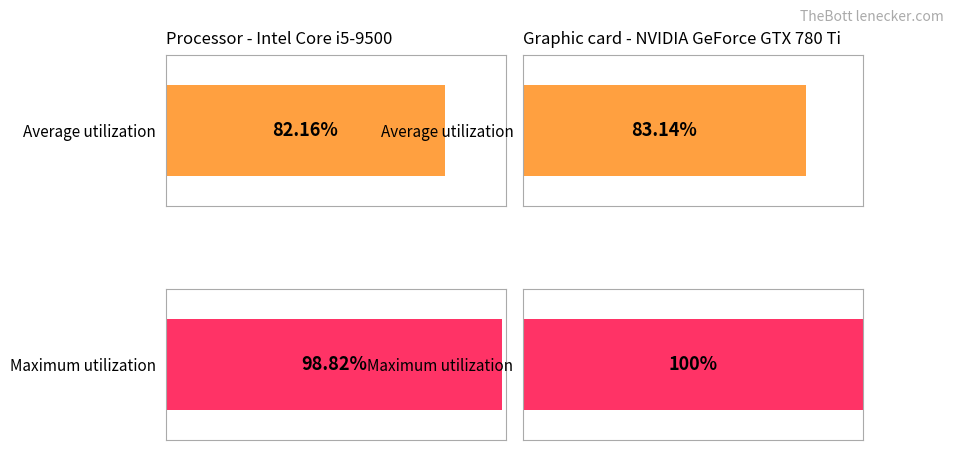

Does the chart contain stacked bars?

No